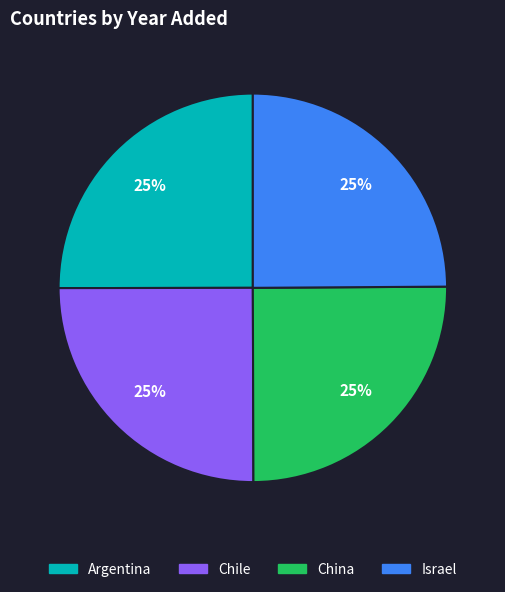

To the nearest percent, what is the combined percentage of China and Argentina?

50%